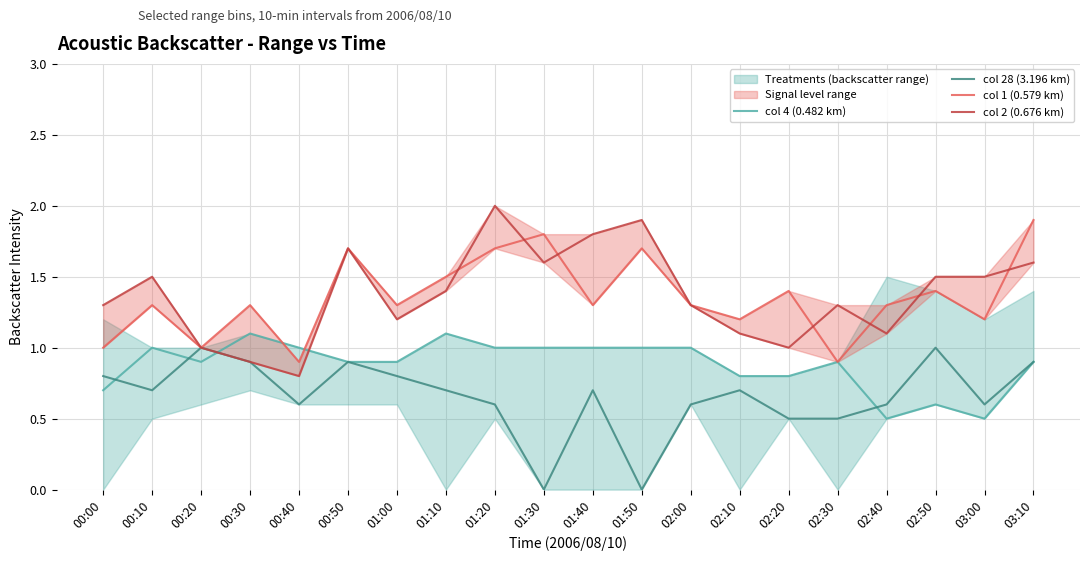

Reading left to right, list all the values displayed in this chart.

col 4 (0.482 km): 00:00=0.7	00:10=1.0	00:20=0.9	00:30=1.1	00:40=1.0	00:50=0.9	01:00=0.9	01:10=1.1	01:20=1.0	01:30=1.0	01:40=1.0	01:50=1.0	02:00=1.0	02:10=0.8	02:20=0.8	02:30=0.9	02:40=0.5	02:50=0.6	03:00=0.5	03:10=0.9
col 28 (3.196 km): 00:00=0.8	00:10=0.7	00:20=1.0	00:30=0.9	00:40=0.6	00:50=0.9	01:00=0.8	01:10=0.7	01:20=0.6	01:30=0.0	01:40=0.7	01:50=0.0	02:00=0.6	02:10=0.7	02:20=0.5	02:30=0.5	02:40=0.6	02:50=1.0	03:00=0.6	03:10=0.9
col 1 (0.579 km): 00:00=1.0	00:10=1.3	00:20=1.0	00:30=1.3	00:40=0.9	00:50=1.7	01:00=1.3	01:10=1.5	01:20=1.7	01:30=1.8	01:40=1.3	01:50=1.7	02:00=1.3	02:10=1.2	02:20=1.4	02:30=0.9	02:40=1.3	02:50=1.4	03:00=1.2	03:10=1.9
col 2 (0.676 km): 00:00=1.3	00:10=1.5	00:20=1.0	00:30=0.9	00:40=0.8	00:50=1.7	01:00=1.2	01:10=1.4	01:20=2.0	01:30=1.6	01:40=1.8	01:50=1.9	02:00=1.3	02:10=1.1	02:20=1.0	02:30=1.3	02:40=1.1	02:50=1.5	03:00=1.5	03:10=1.6